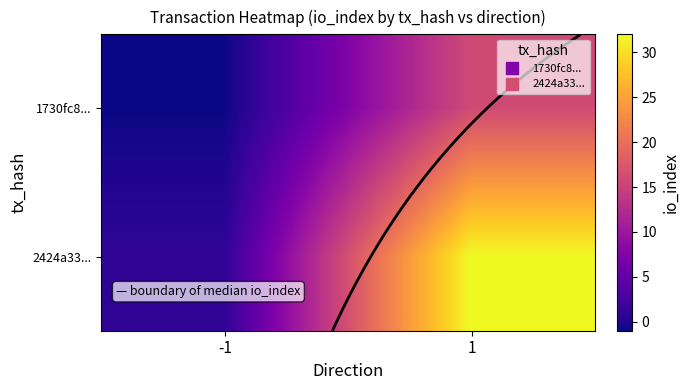

Where is 2424a33... nearest to the value 16?

-1